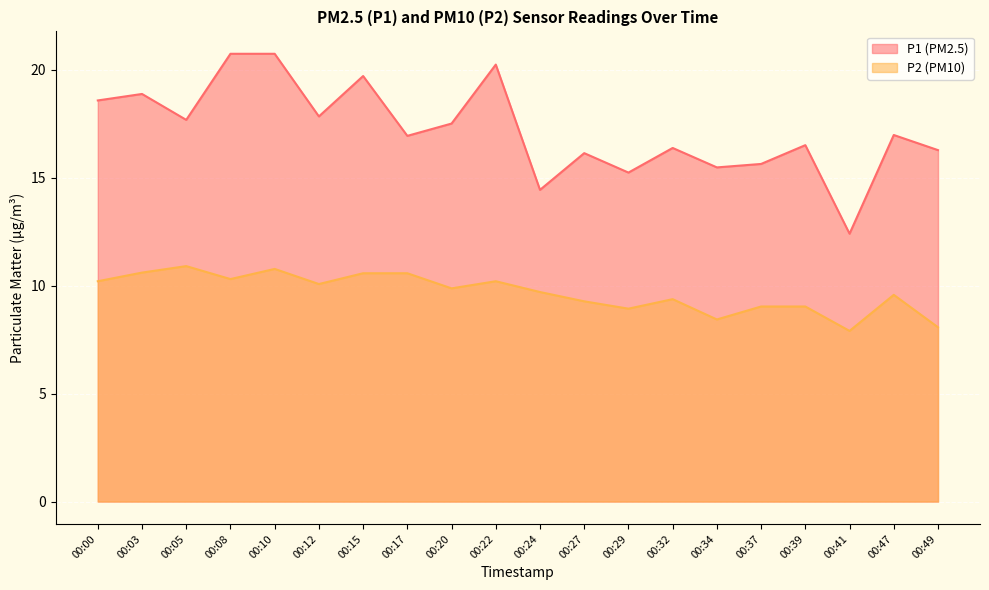

Where does the P2 series first go above 9?

00:00